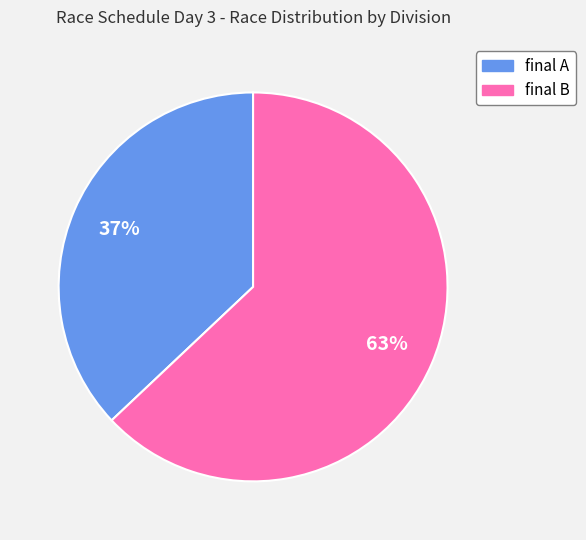

Does any single category account for the majority?

Yes